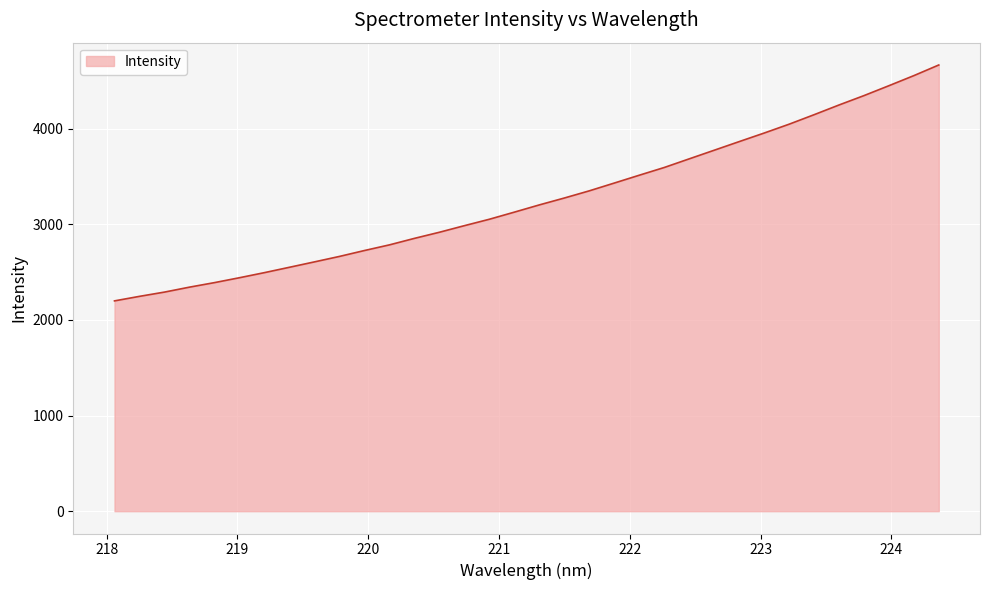

What is the difference between the maximum and minimum values?

2466.0